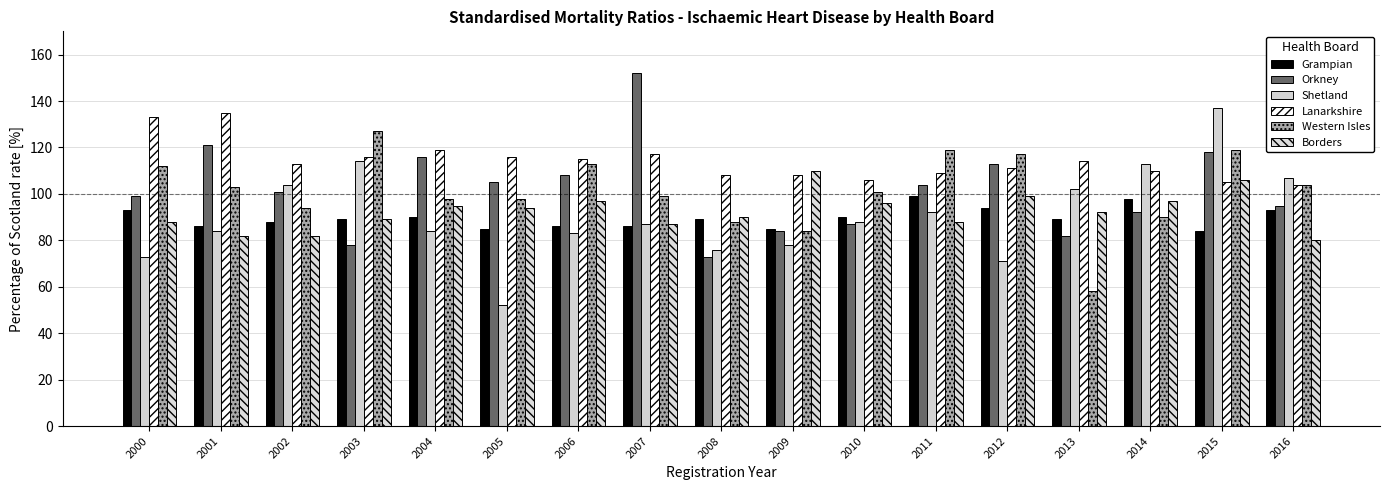

What is the difference between the second highest and second lowest values in the Orkney series?

43